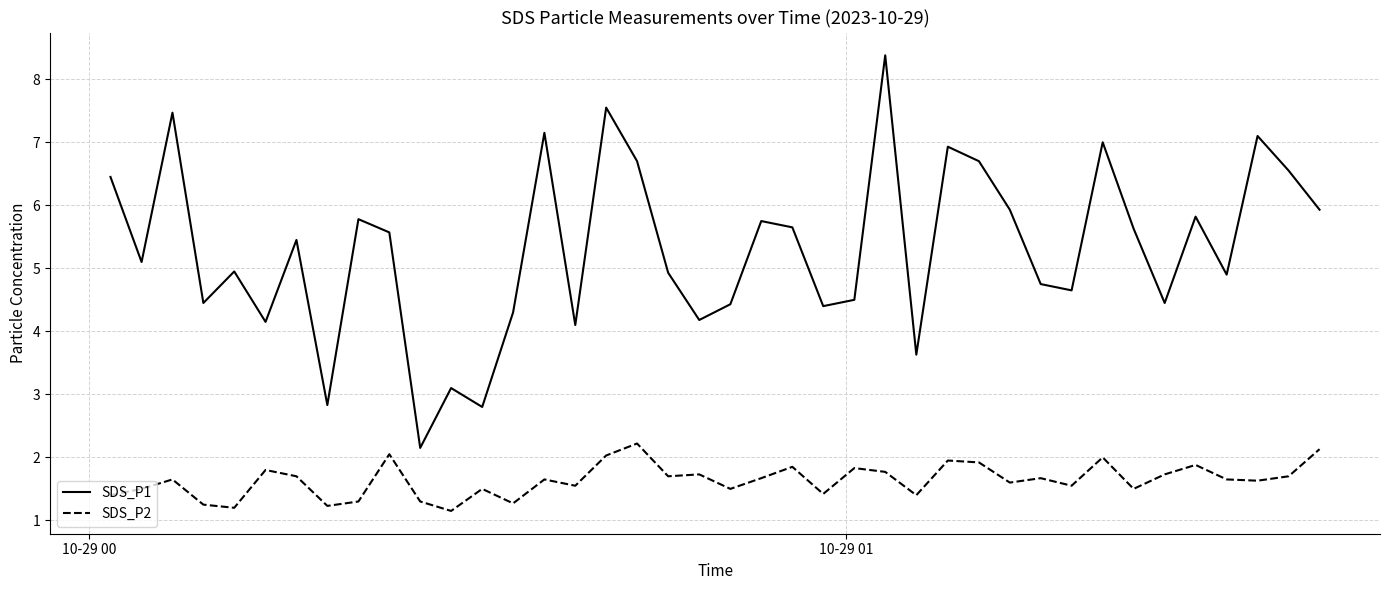

True or false: SDS_P2 and SDS_P1 cross at least once.

False